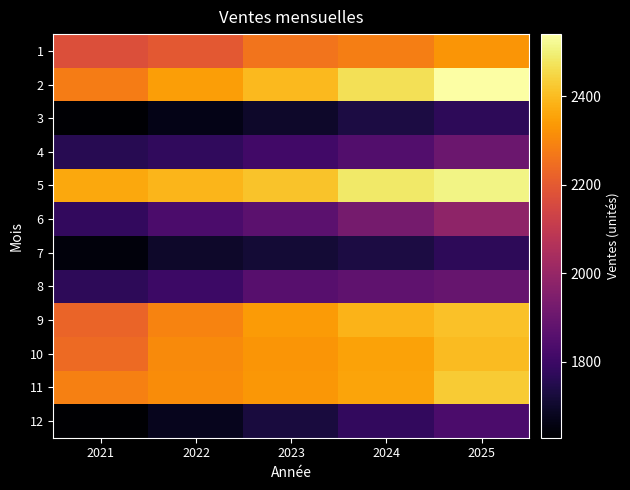

Reading right to left, extract all data points from this chart.

1: 2025=2329.0	2024=2283.0	2023=2260.6	2022=2194.7	2021=2173.0
2: 2025=2540.0	2024=2466.0	2023=2394.3	2022=2347.4	2021=2279.0
3: 2025=1768.0	2024=1733.0	2023=1699.0	2022=1665.7	2021=1633.0
4: 2025=1903.0	2024=1848.0	2023=1812.1	2022=1776.6	2021=1759.0
5: 2025=2510.0	2024=2485.0	2023=2412.5	2022=2388.7	2021=2365.0
6: 2025=1983.0	2024=1925.0	2023=1869.0	2022=1832.4	2021=1779.0
7: 2025=1768.0	2024=1733.0	2023=1715.5	2022=1698.5	2021=1649.0
8: 2025=1894.0	2024=1875.0	2023=1856.4	2022=1802.3	2021=1767.0
9: 2025=2409.0	2024=2385.0	2023=2338.6	2022=2292.8	2021=2226.0
10: 2025=2400.0	2024=2353.0	2023=2329.2	2022=2306.2	2021=2239.0
11: 2025=2427.0	2024=2356.0	2023=2333.0	2022=2309.9	2021=2287.0
12: 2025=1832.0	2024=1779.0	2023=1727.1	2022=1676.8	2021=1628.0